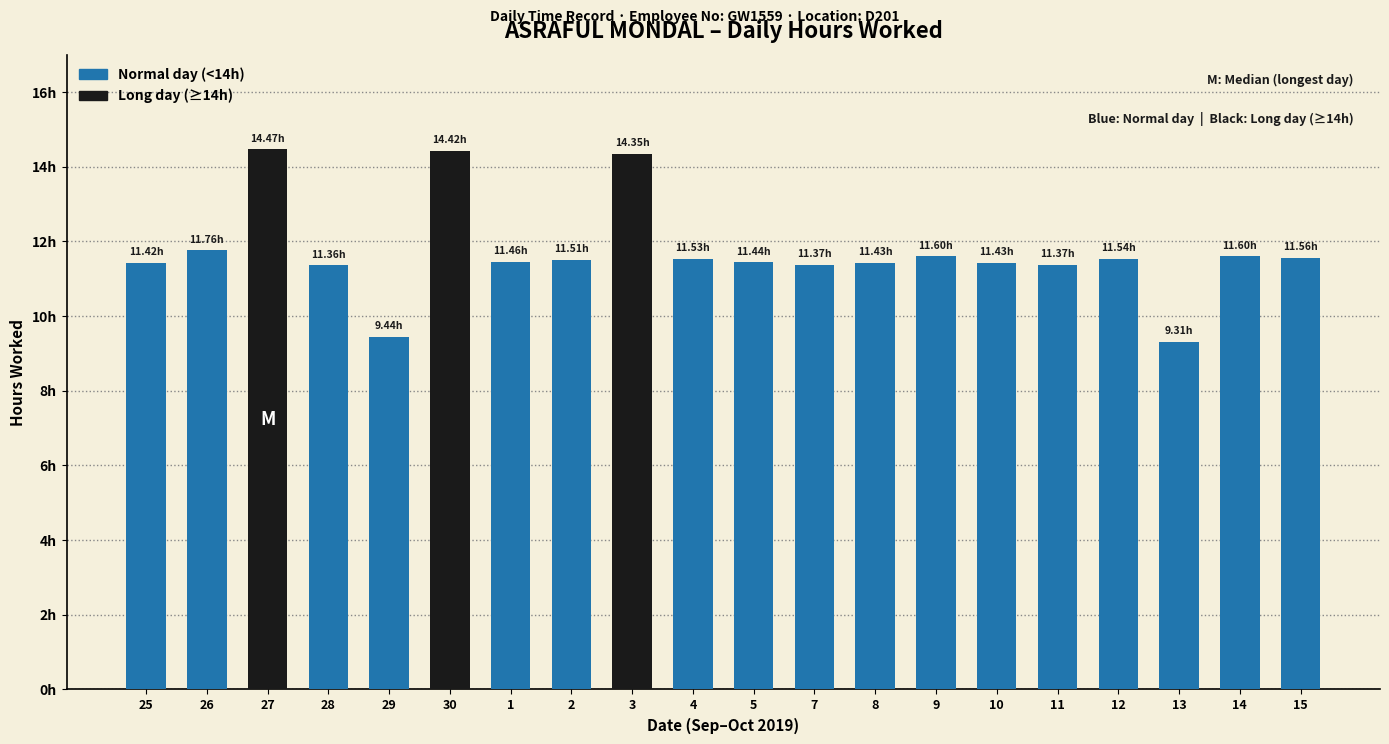

Are the bars horizontal?

No